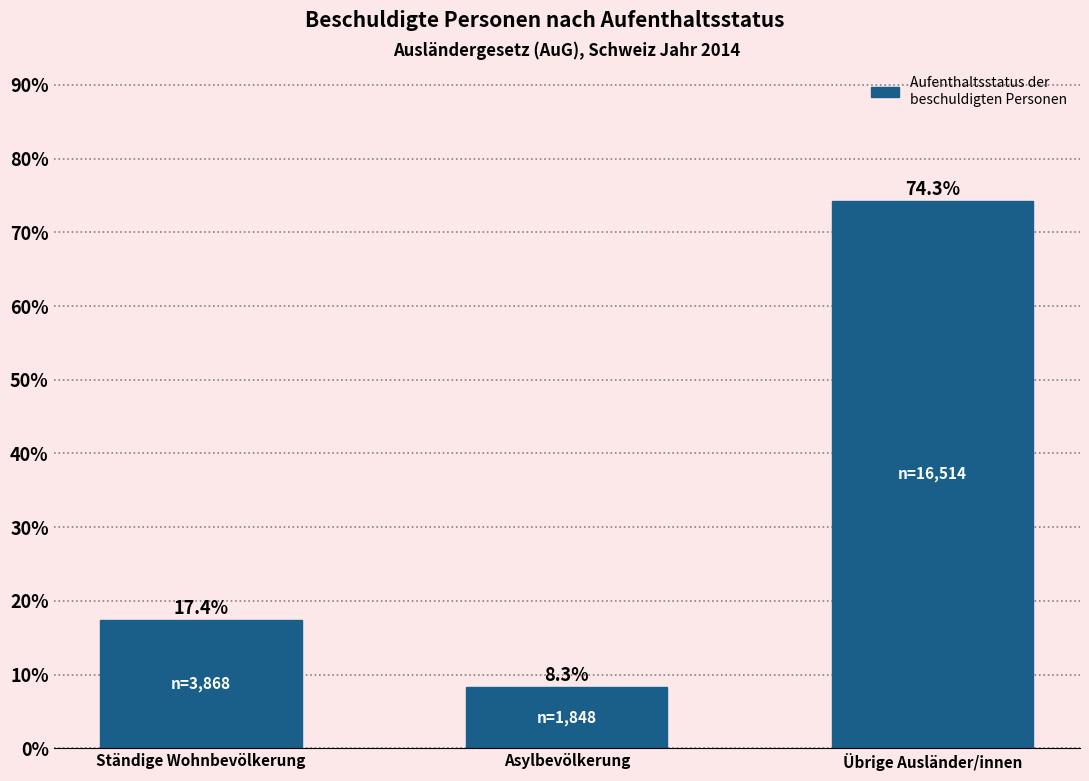

Reading left to right, extract all data points from this chart.

Ständige Wohnbevölkerung=17.4	Asylbevölkerung=8.3	Übrige Ausländer/innen=74.3